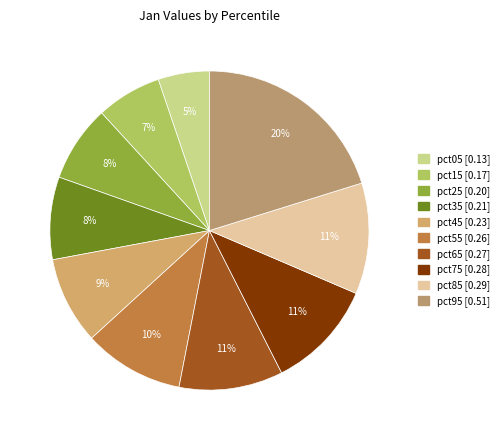

What is the total percentage of pct55 and pct95?

30.4%